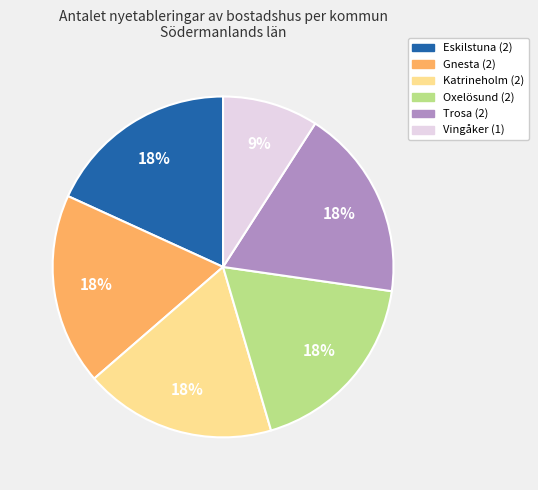

How many segments does this pie chart have?

6